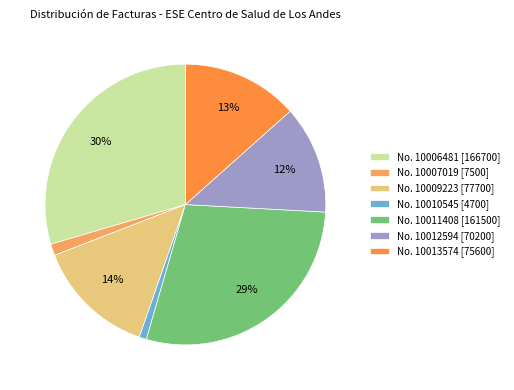

To the nearest percent, what percentage of the pie is No. 10012594?

12%